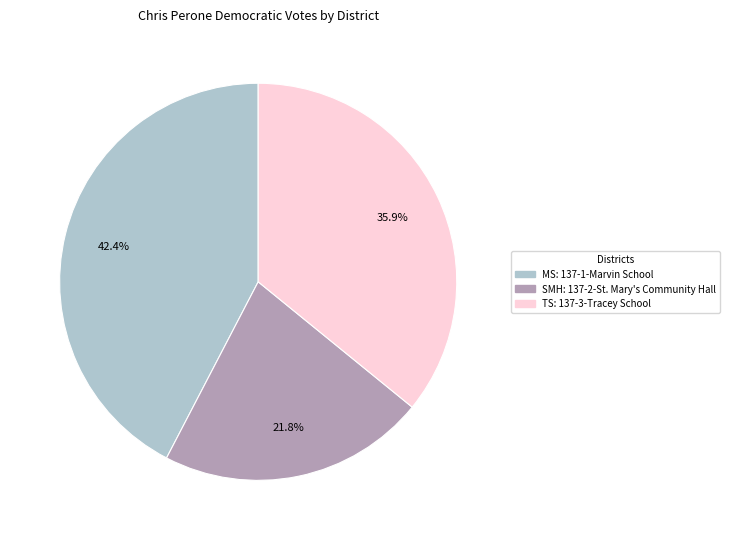

Does any single category account for the majority?

No